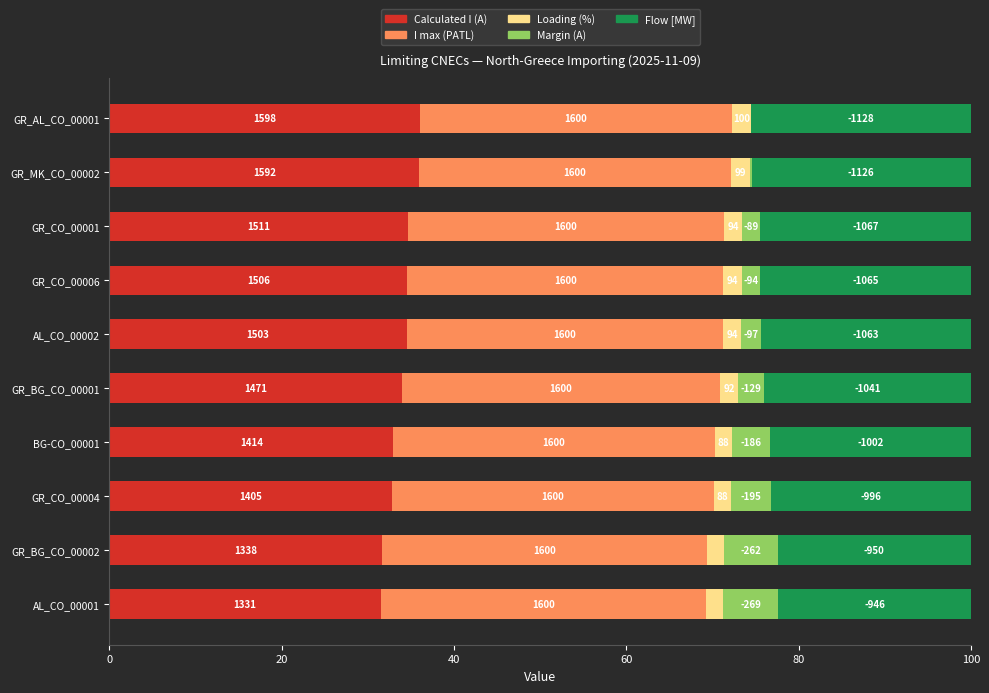

What are all the series names shown in the legend?

Calculated I (A), I max (PATL), Loading (%), Margin (A), Flow [MW]